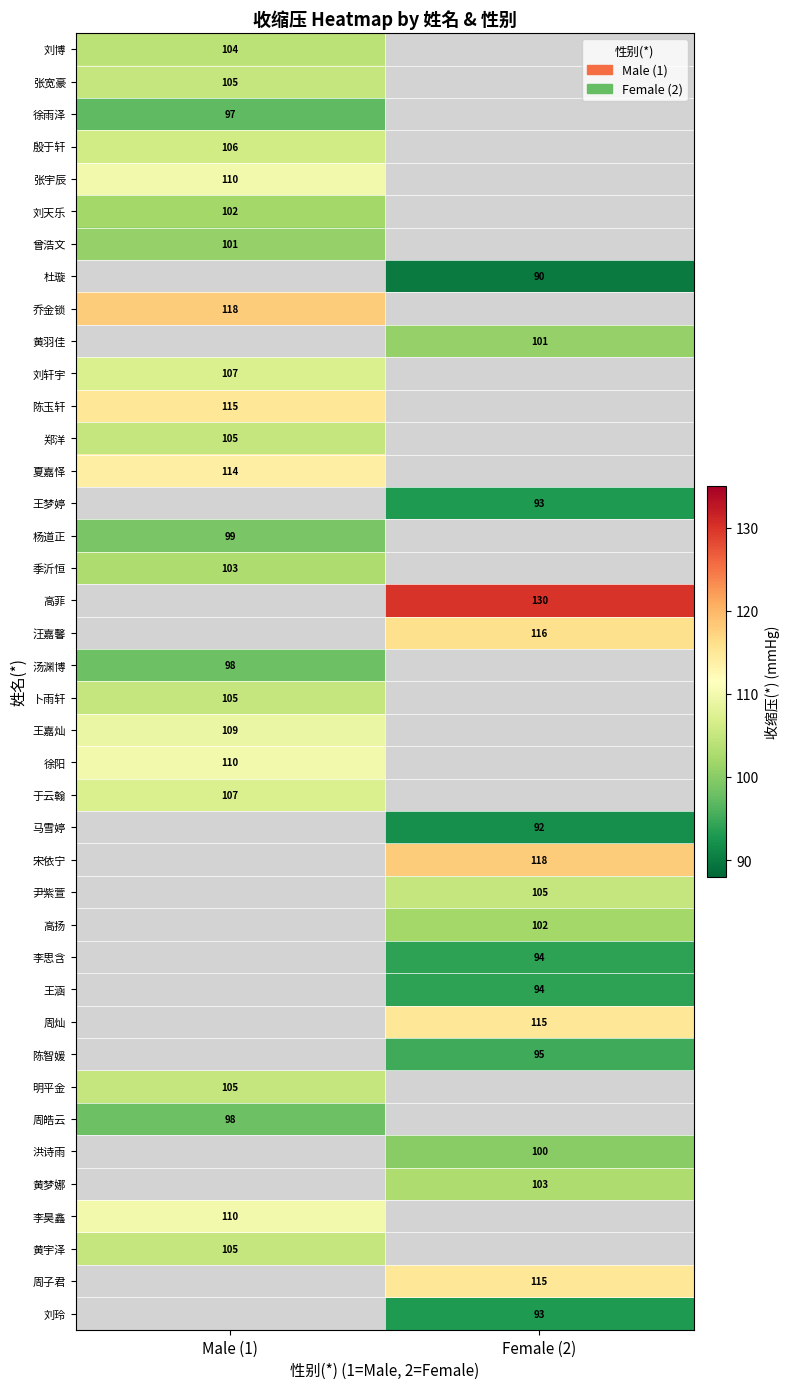

The 周皓云 series shows 98 at Male (1). True or false?

True